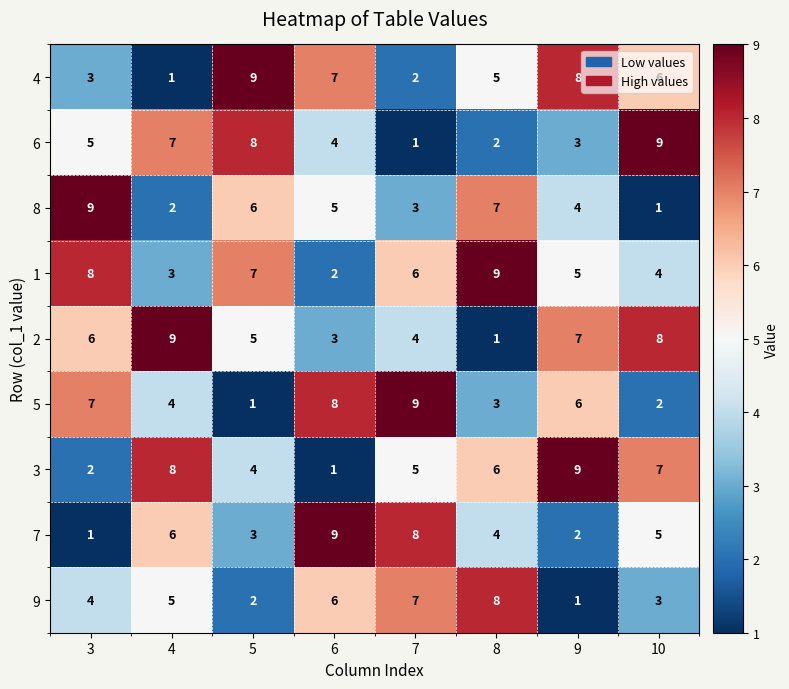

What is the highest value of the 4 series?

9